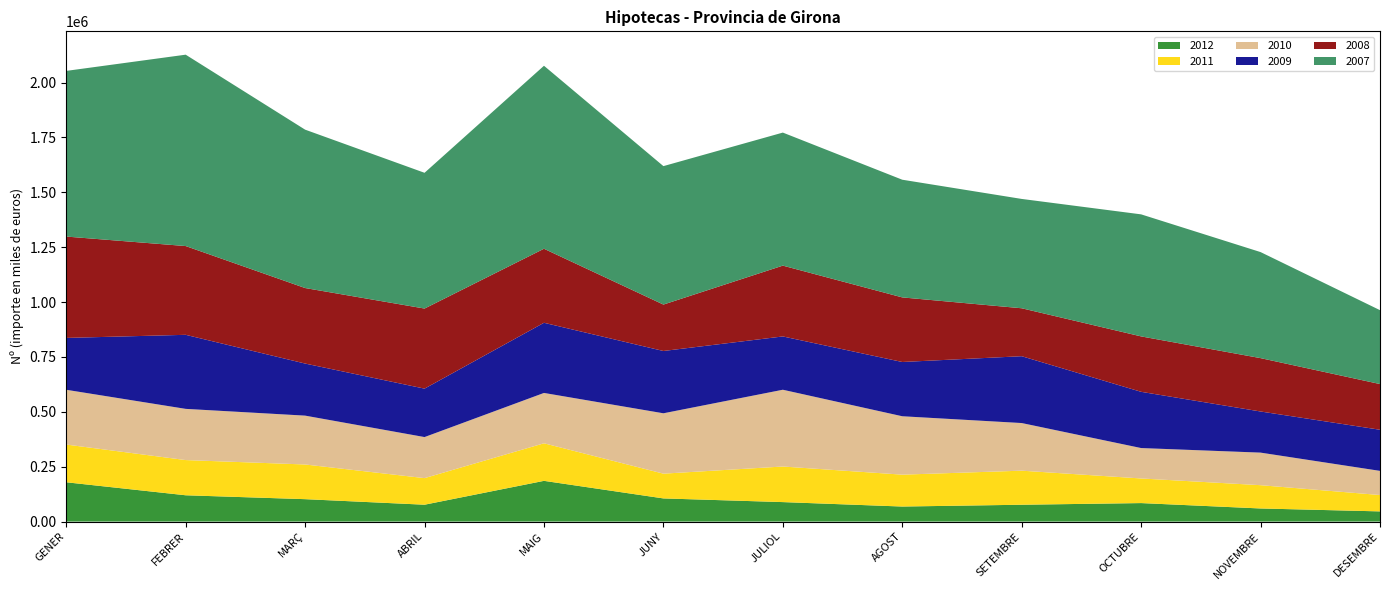

Reading left to right, what are all the values shown in this chart?

2012: 179046	119820	102088	76836	185539	105480	88735	68528	76693	84265	59729	46387
2011: 171849	160364	157987	121109	171077	112803	162098	145215	155181	112131	106045	74552
2010: 249479	233226	222528	186984	229341	274974	349680	266005	216954	138524	148324	109998
2009: 236211	337308	237229	220647	319579	283788	242792	247169	304433	256111	187345	187317
2008: 461709	404317	343993	364785	337223	211463	322579	294249	218417	252466	243107	208182
2007: 754619	871745	721434	618369	833549	630627	606026	536052	498026	555917	483021	336551